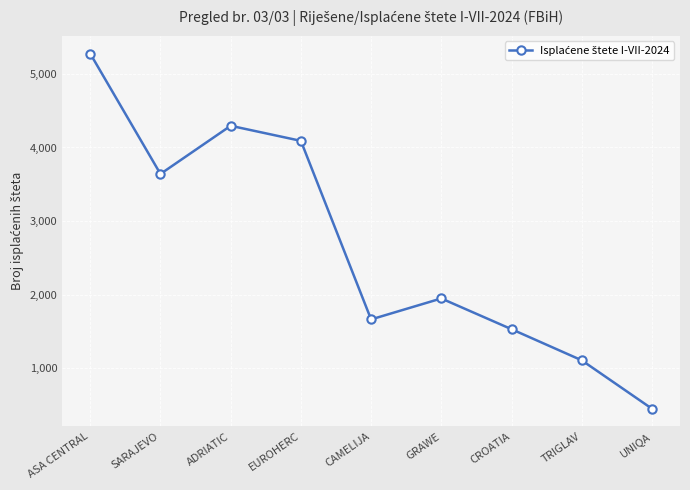

Which category has the lowest value across all series?

UNIQA